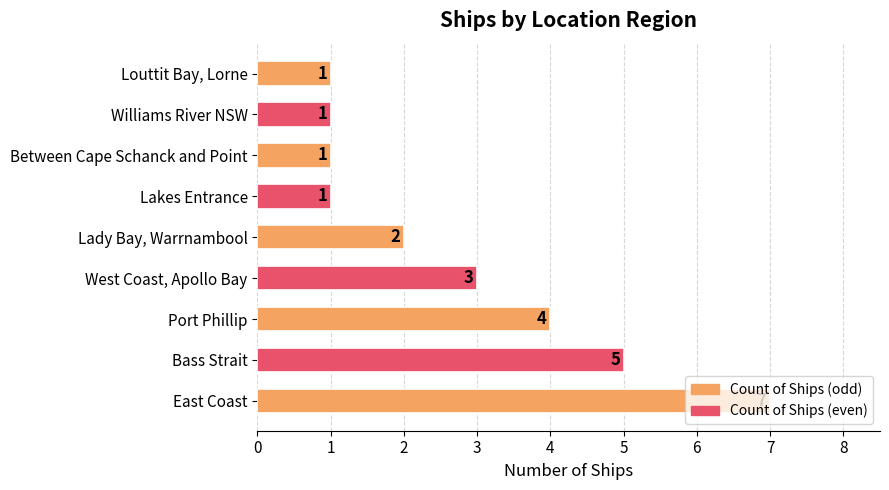

Which has a higher value, East Coast or Bass Strait?

East Coast